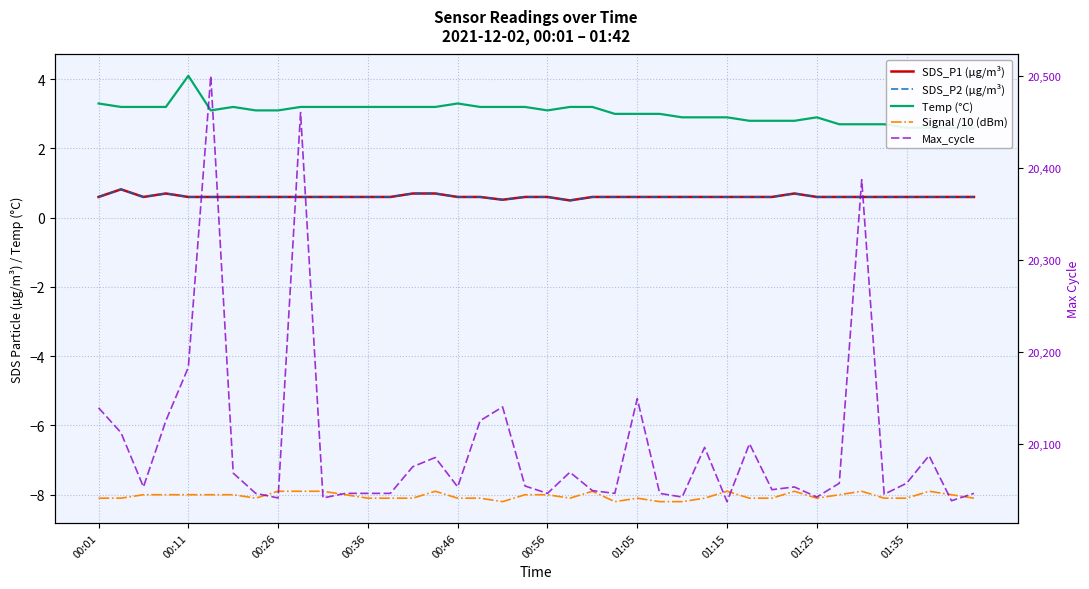

What is the value of the Signal /10 (dBm) point at the 29th from the left?

-7.9